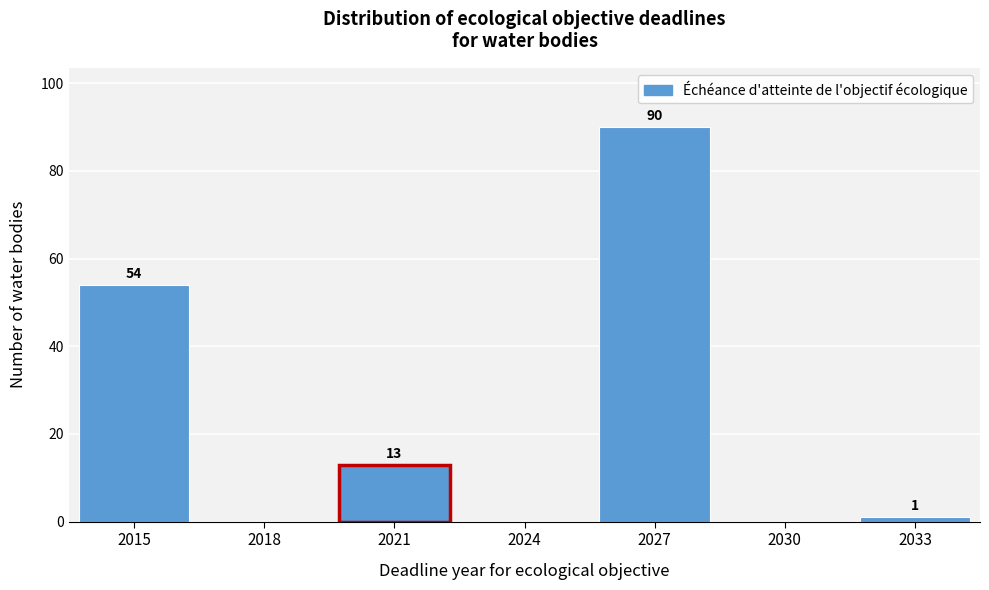

Over which range of the x-axis is the bar tallest?

2025.5 to 2028.5